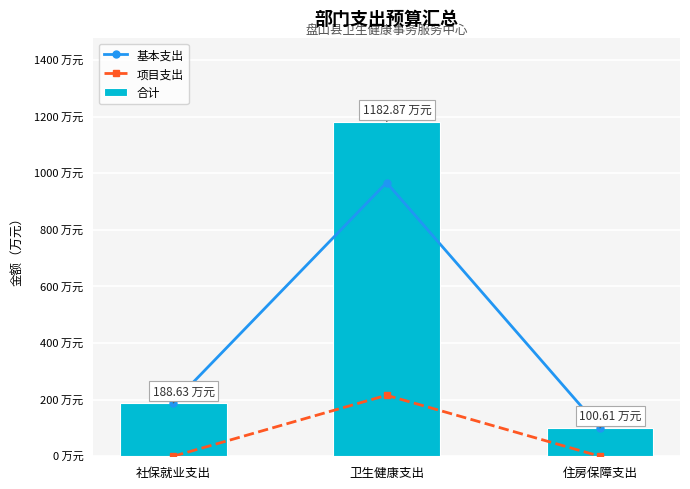

The 合计 series shows 140.6 at 住房保障支出. True or false?

False